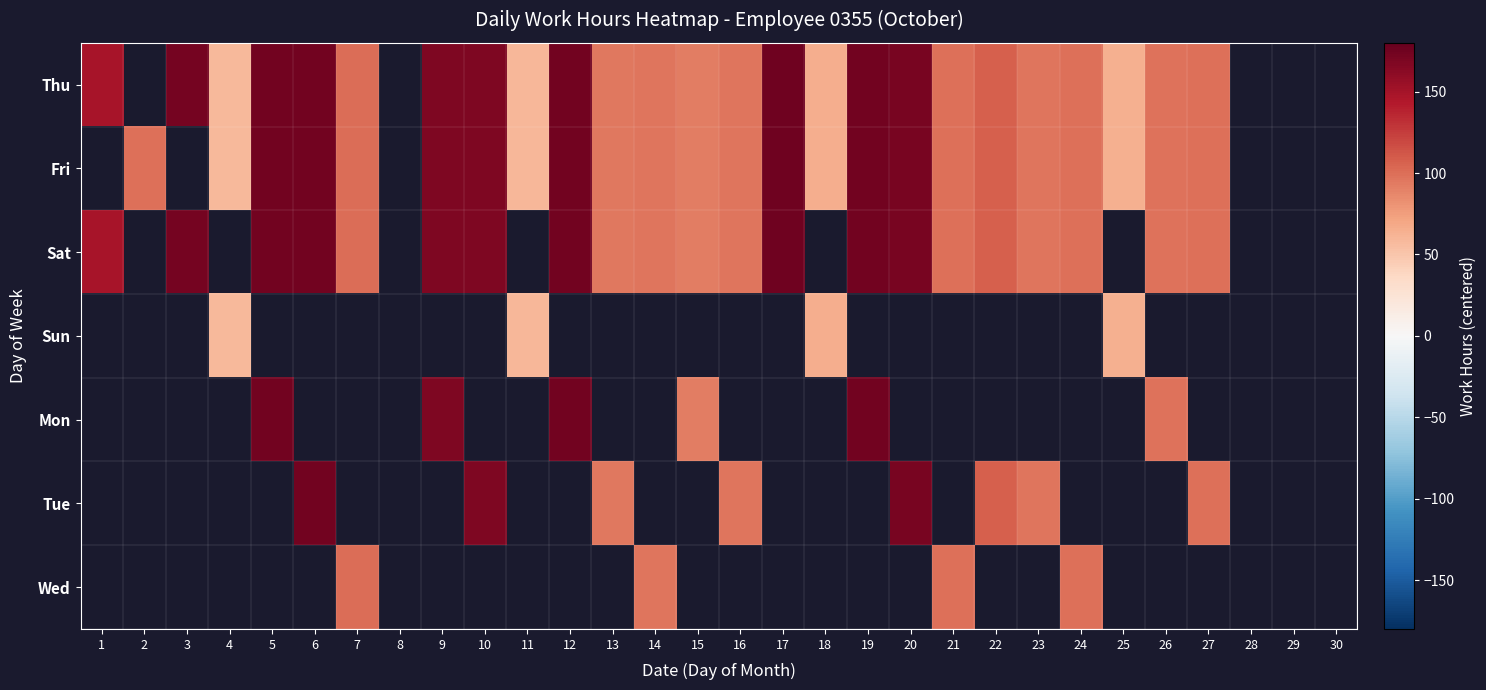

True or false: Thu has a value of 60.3 at 11.

True